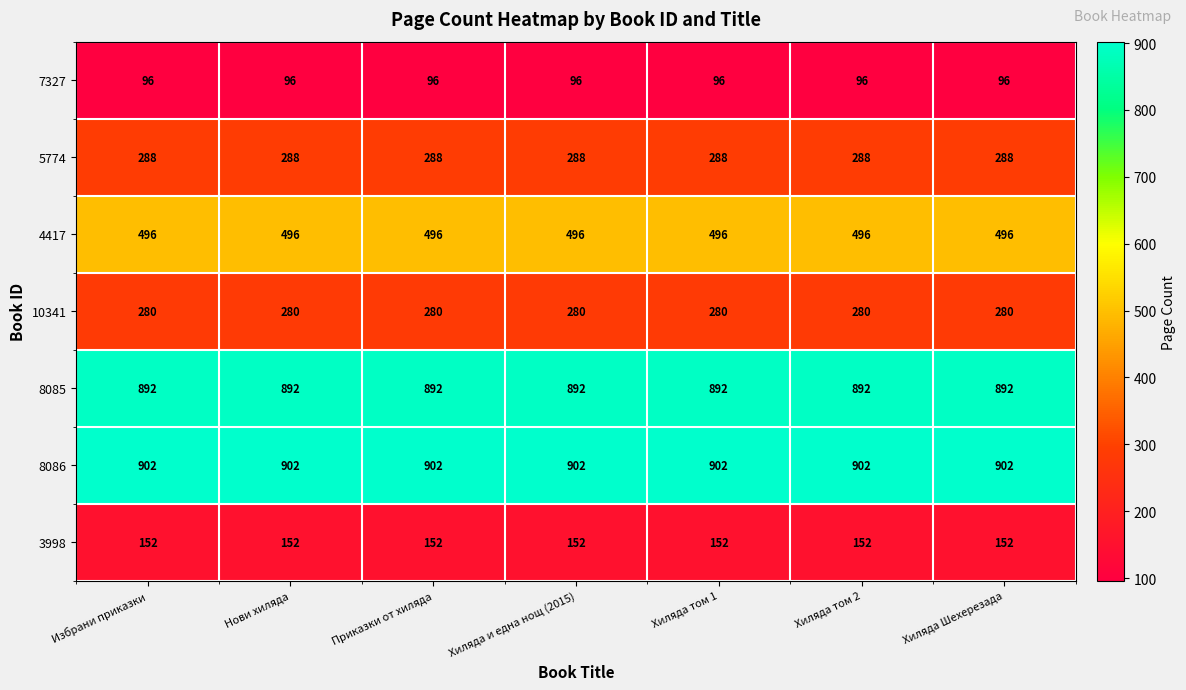

What is the average value of the 3998 series?

152